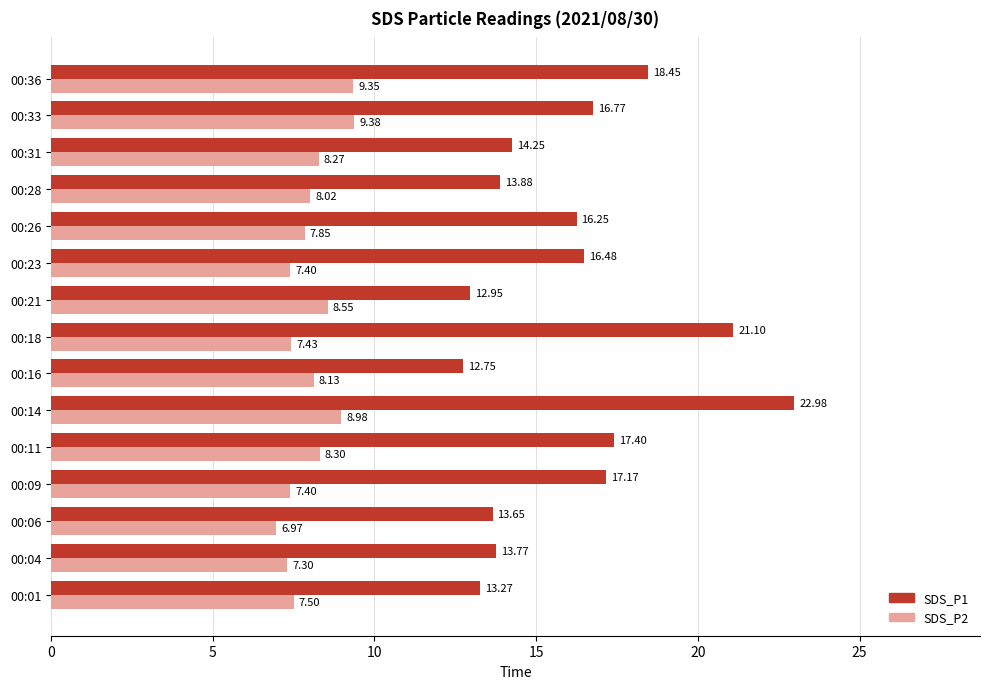

What is the highest value of the SDS_P2 series?

9.4